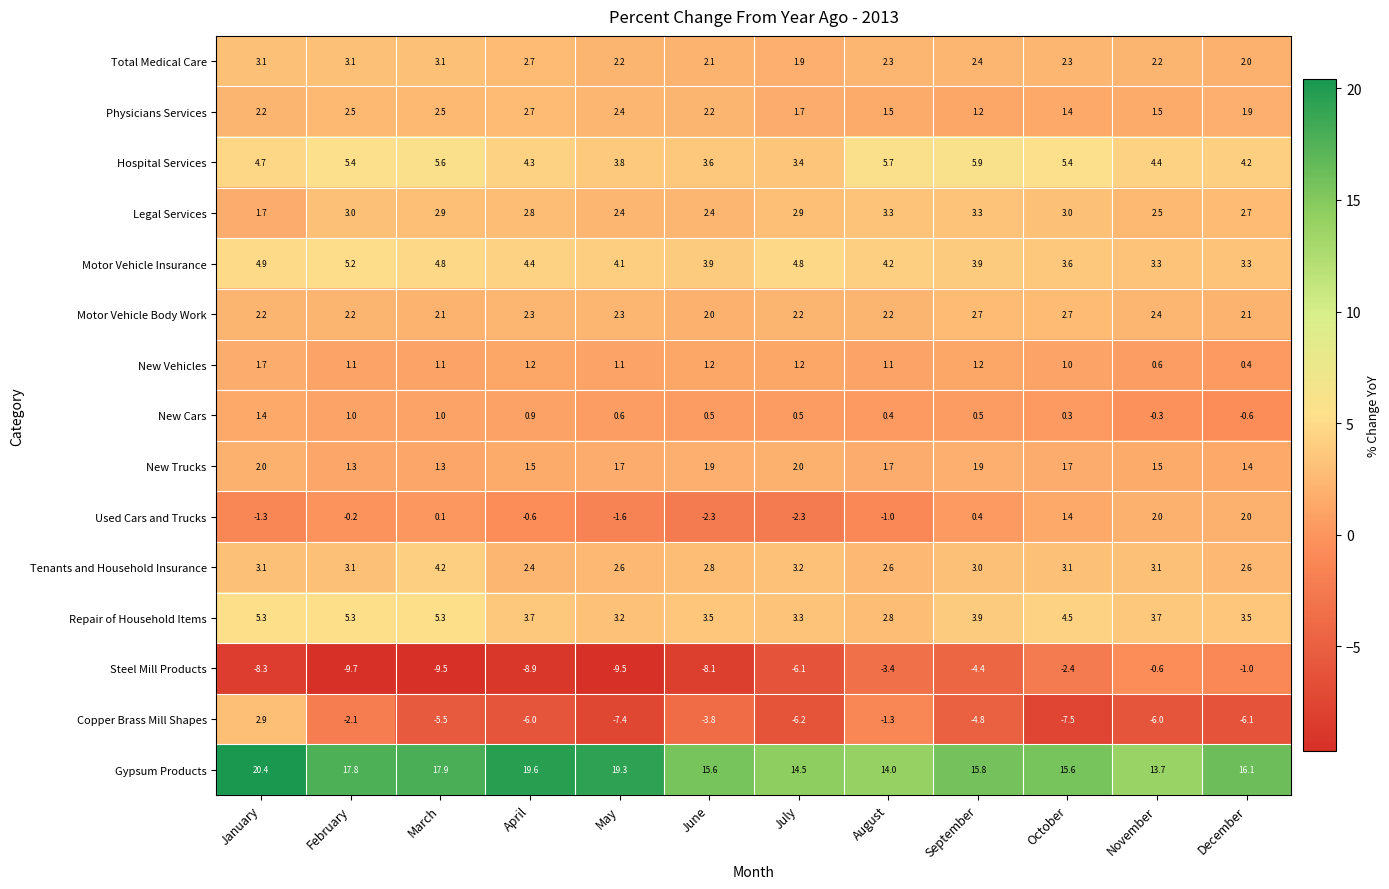

At June, list the series in order from smallest to largest.

Steel Mill Products, Copper Brass Mill Shapes, Used Cars and Trucks, New Cars, New Vehicles, New Trucks, Motor Vehicle Body Work, Total Medical Care, Physicians Services, Legal Services, Tenants and Household Insurance, Repair of Household Items, Hospital Services, Motor Vehicle Insurance, Gypsum Products